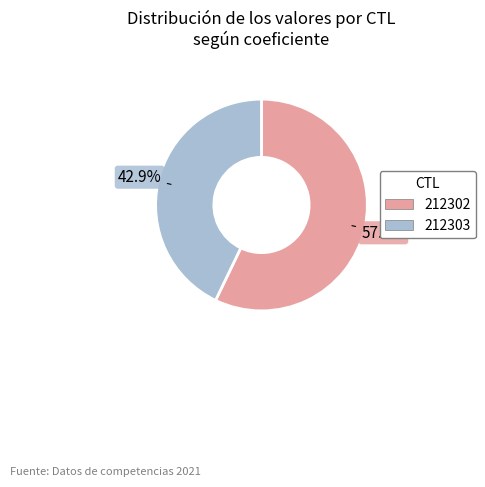

Is there a majority slice in this chart?

Yes